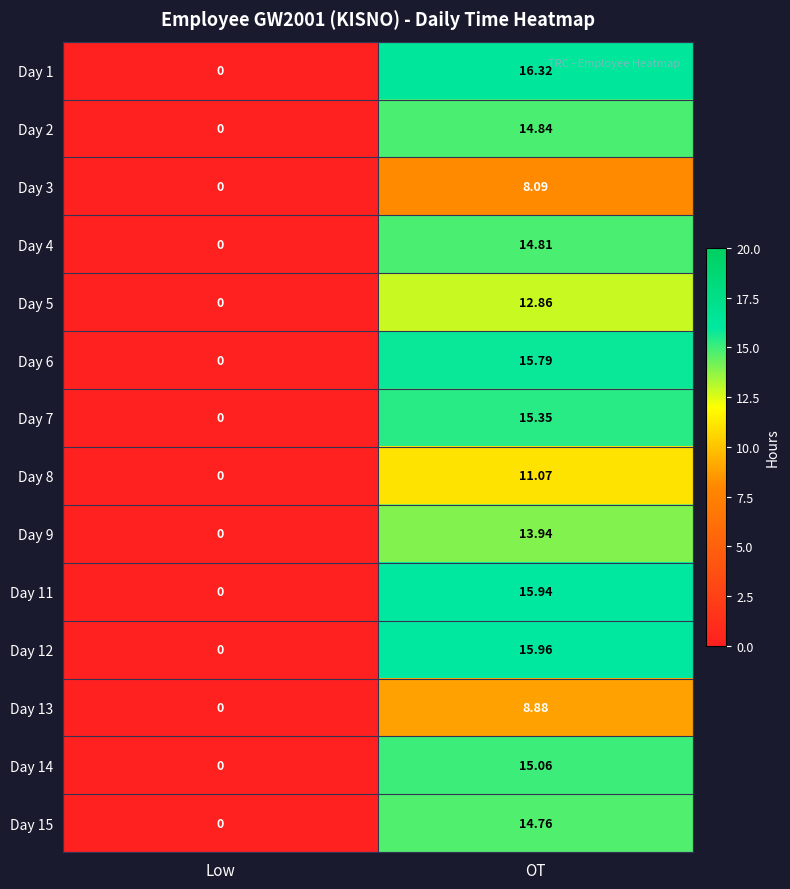

Which series has the largest range (max minus min)?

Day 1